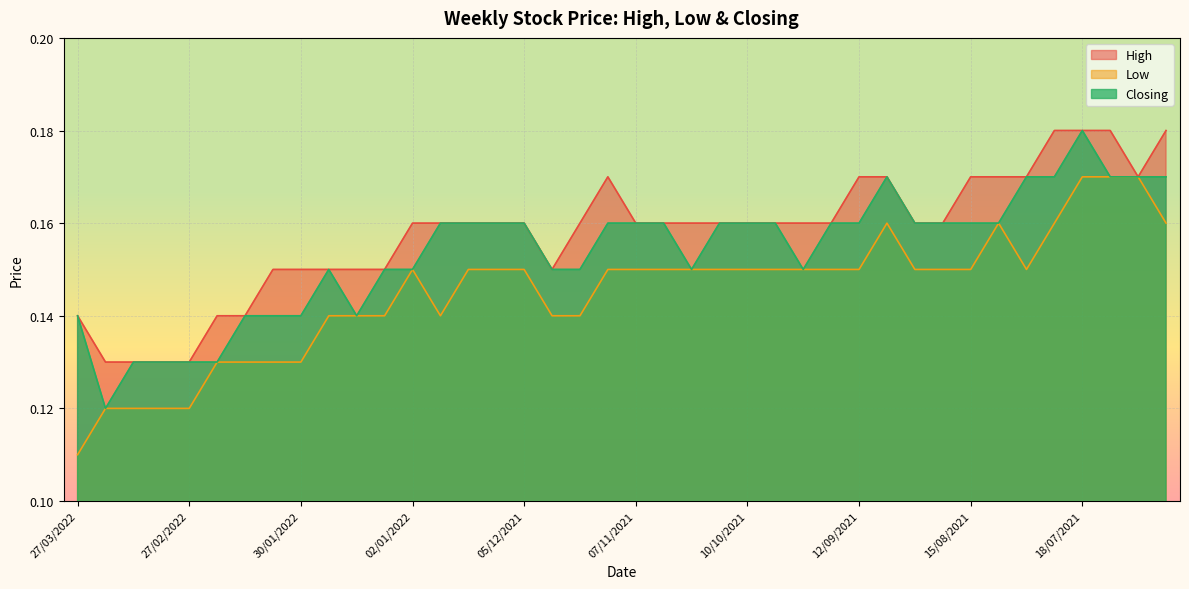

How many lines are shown in the chart?

3